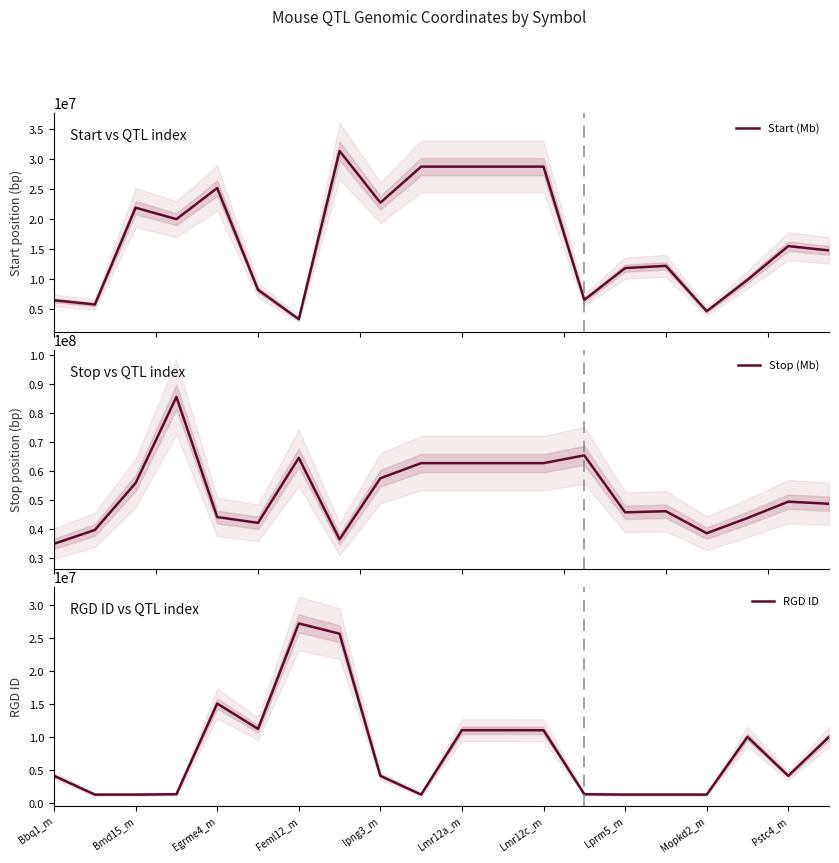

What is the lowest value of the Start (Mb) series?

3317864